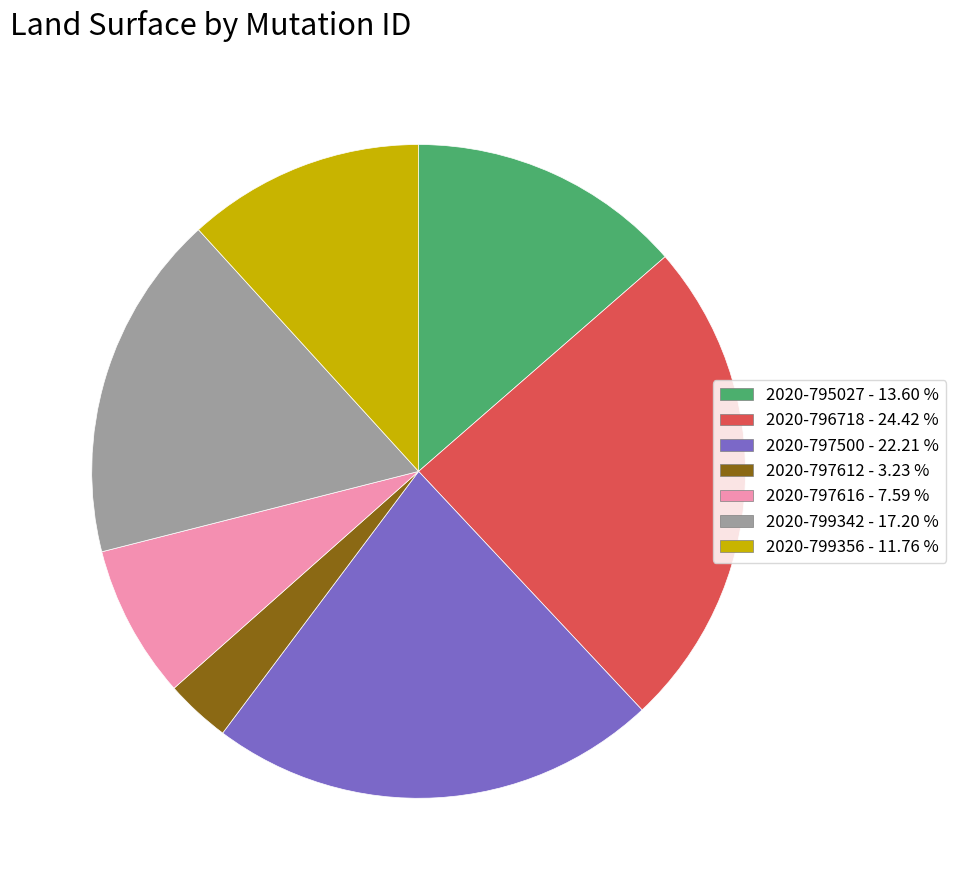

Does any single category account for the majority?

No